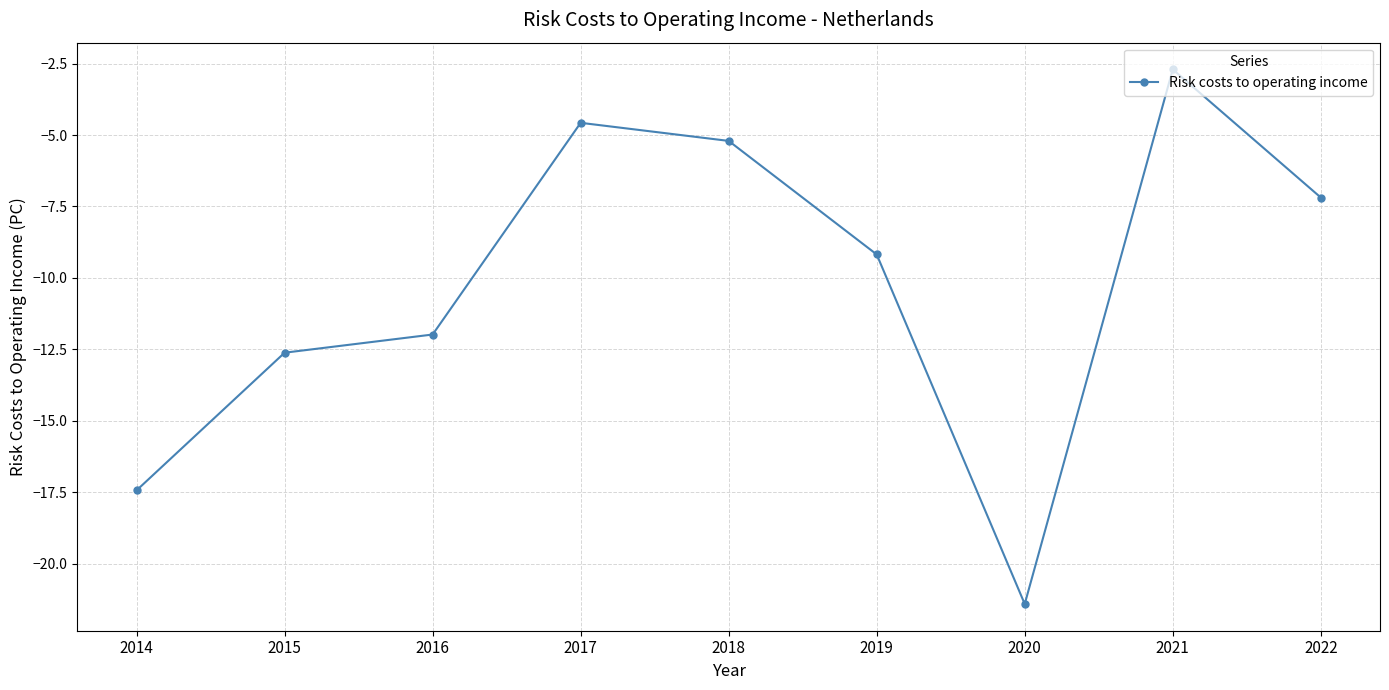

What is the approximate value at 2022?

-7.2